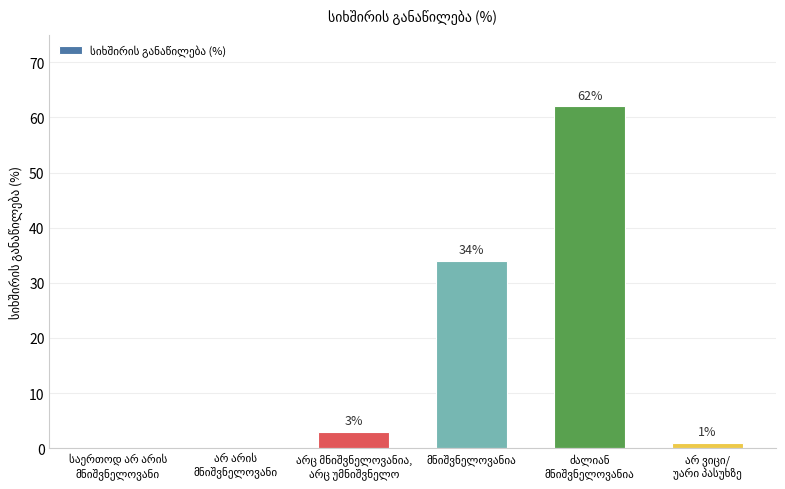

What is the sum of all values?

100